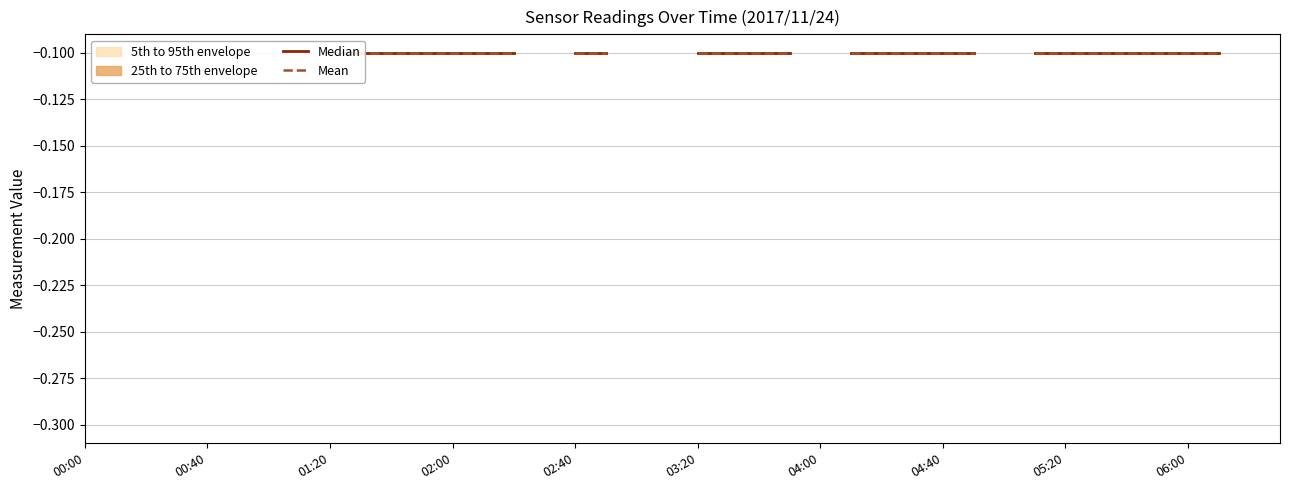

True or false: Mean and Median cross at least once.

False